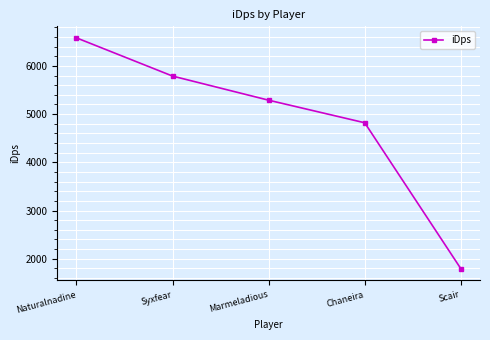

List the labels in order of value, smallest first.

Scair, Chaneira, Marmeladious, Syxfear, Naturalnadine